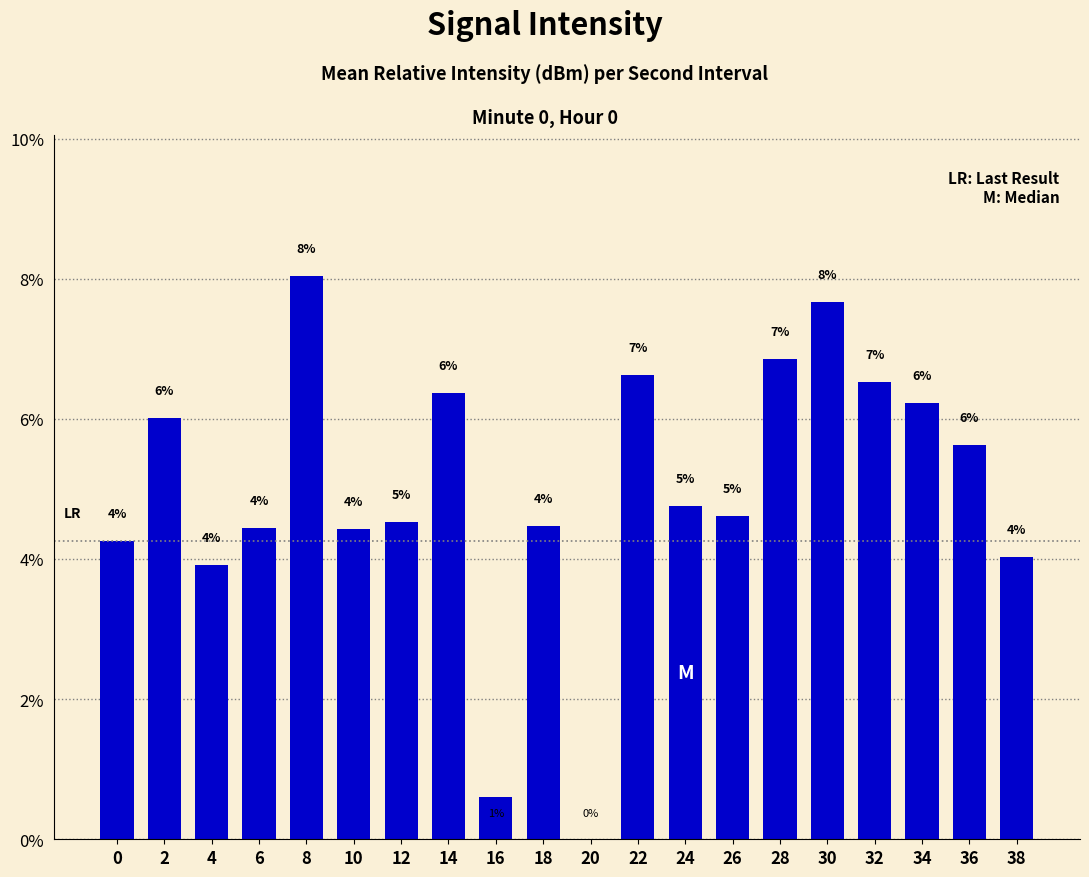

What is the sum of the values at 32 and 10?

11.0